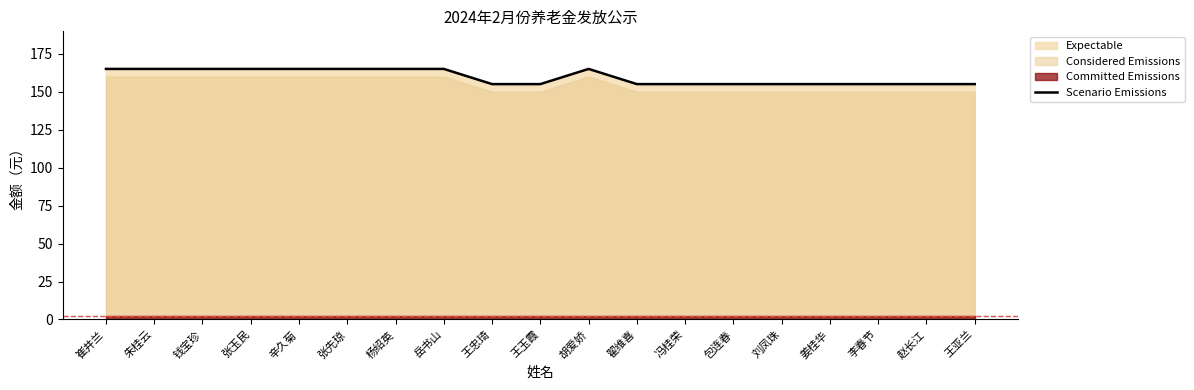

What value does the data have at 崔井兰, to the nearest 10?

160